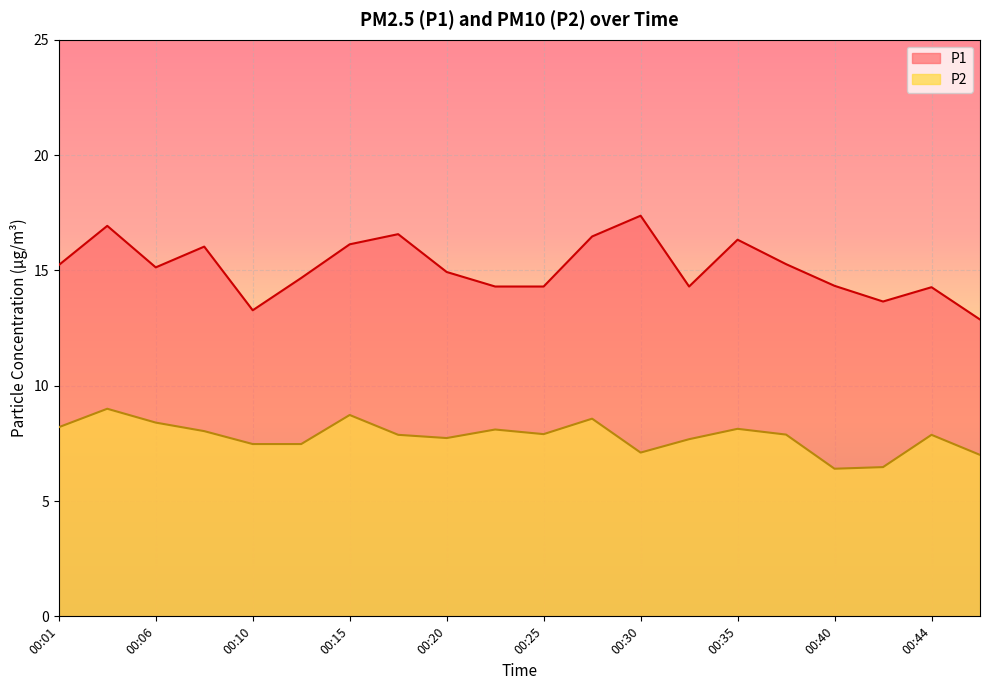

How many values in the P1 series are below 15?

10